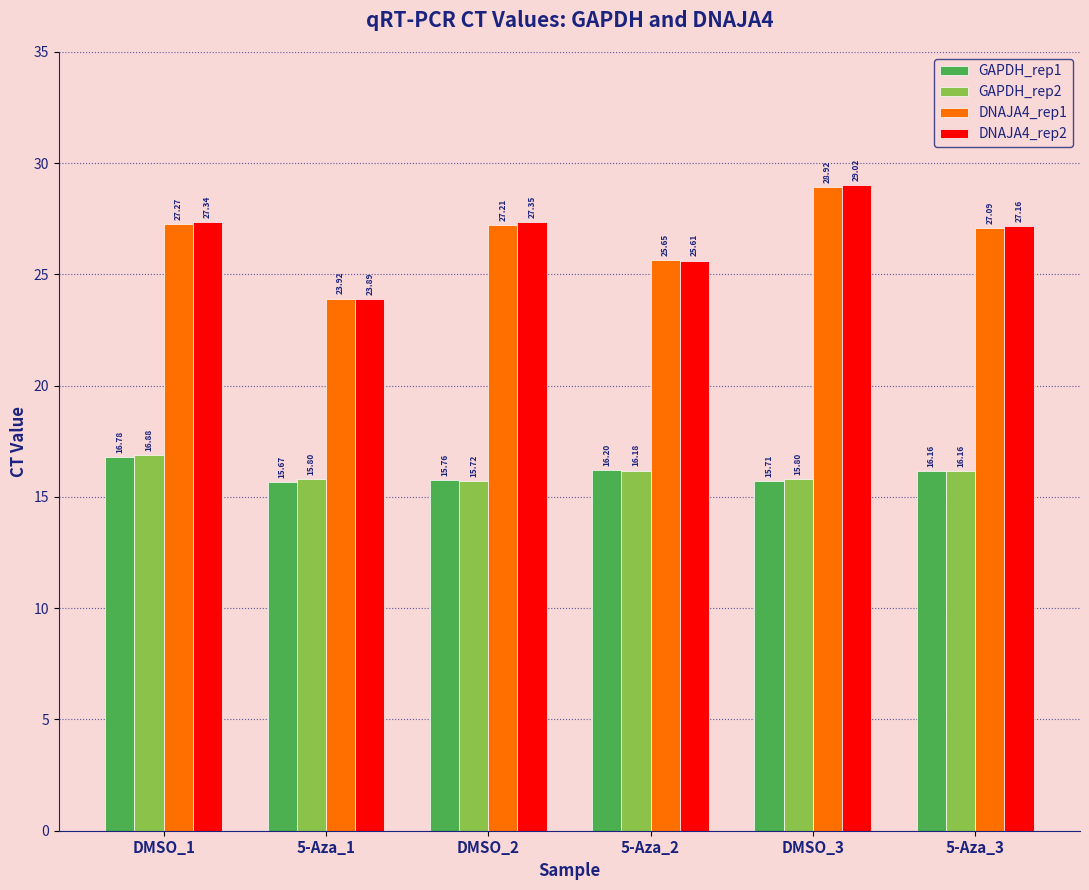

What is the minimum value shown in the chart?

15.7